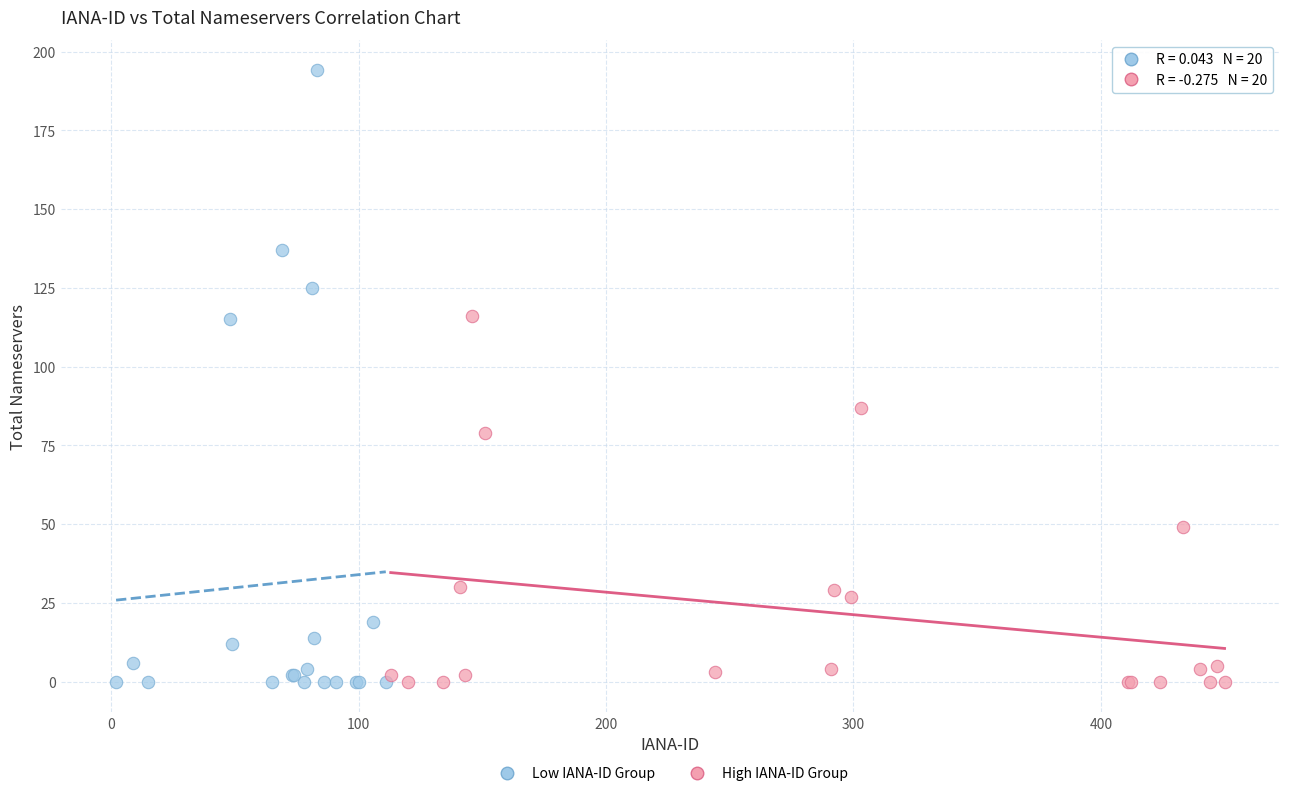

What are all the series names shown in the legend?

Low IANA-ID Group, High IANA-ID Group